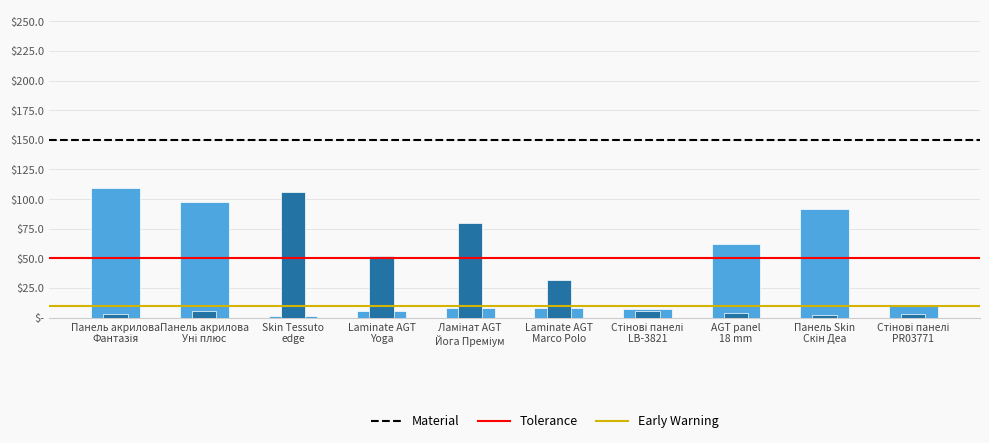

What is the value of the Ціна bar at the 5th from the left?

8.0